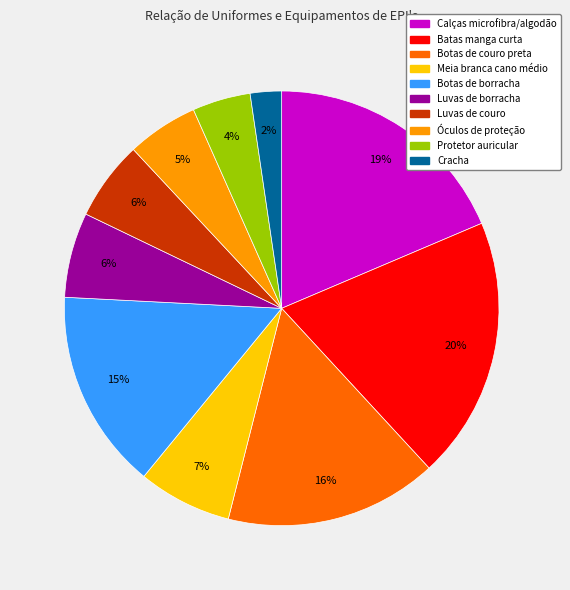

Is there a majority slice in this chart?

No